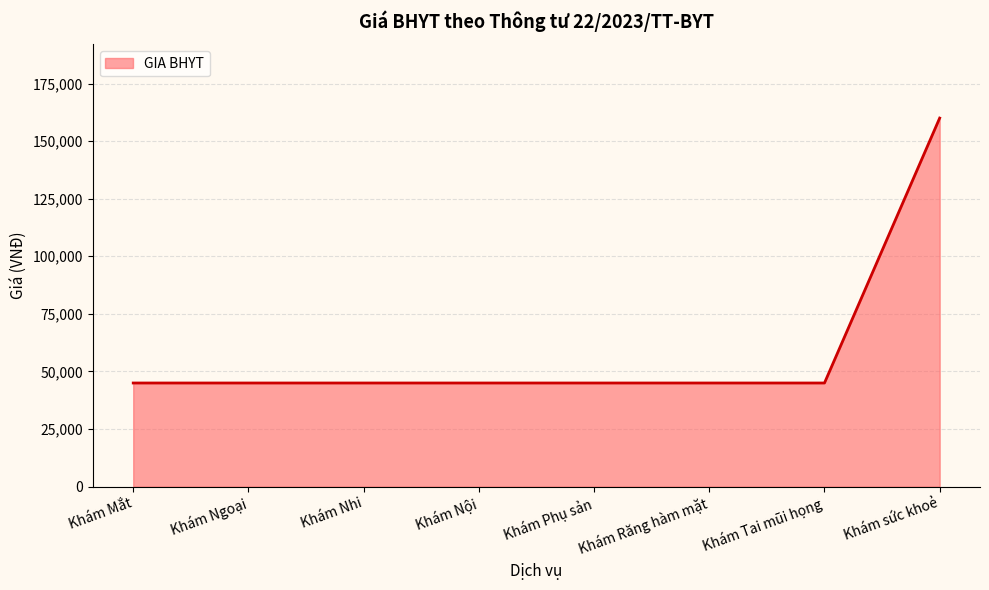

True or false: the data shows 45000 at Khám Phụ sản.

True